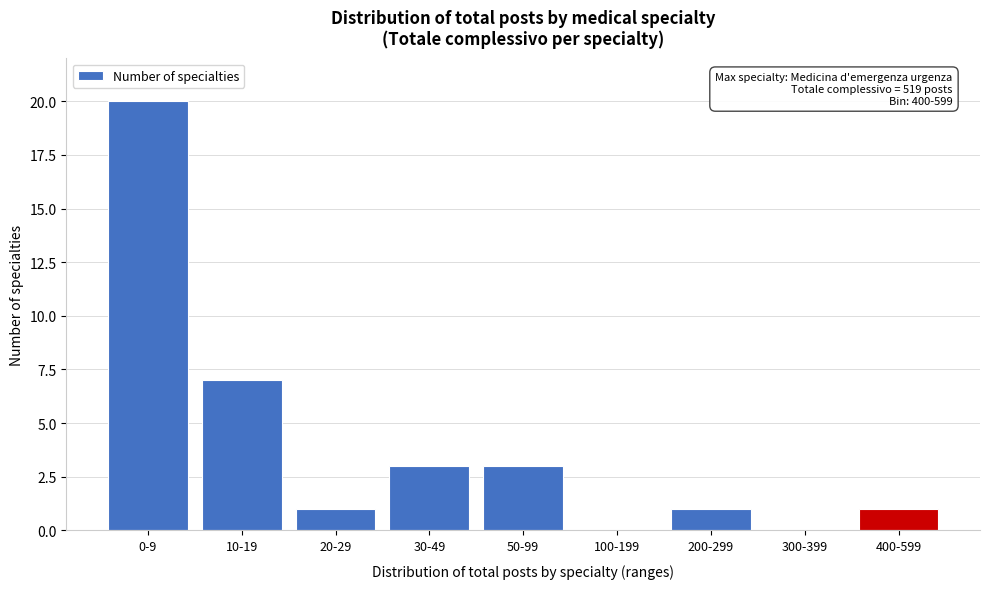

Reading right to left, what are all the values shown in this chart?

400-599=1	300-399=0	200-299=1	100-199=0	50-99=3	30-49=3	20-29=1	10-19=7	0-9=20